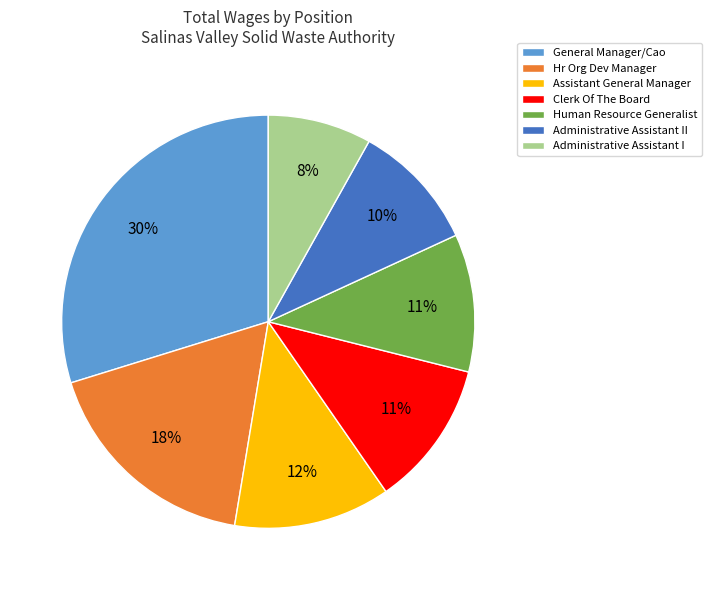

Which category has the biggest portion of the pie?

General Manager/Cao